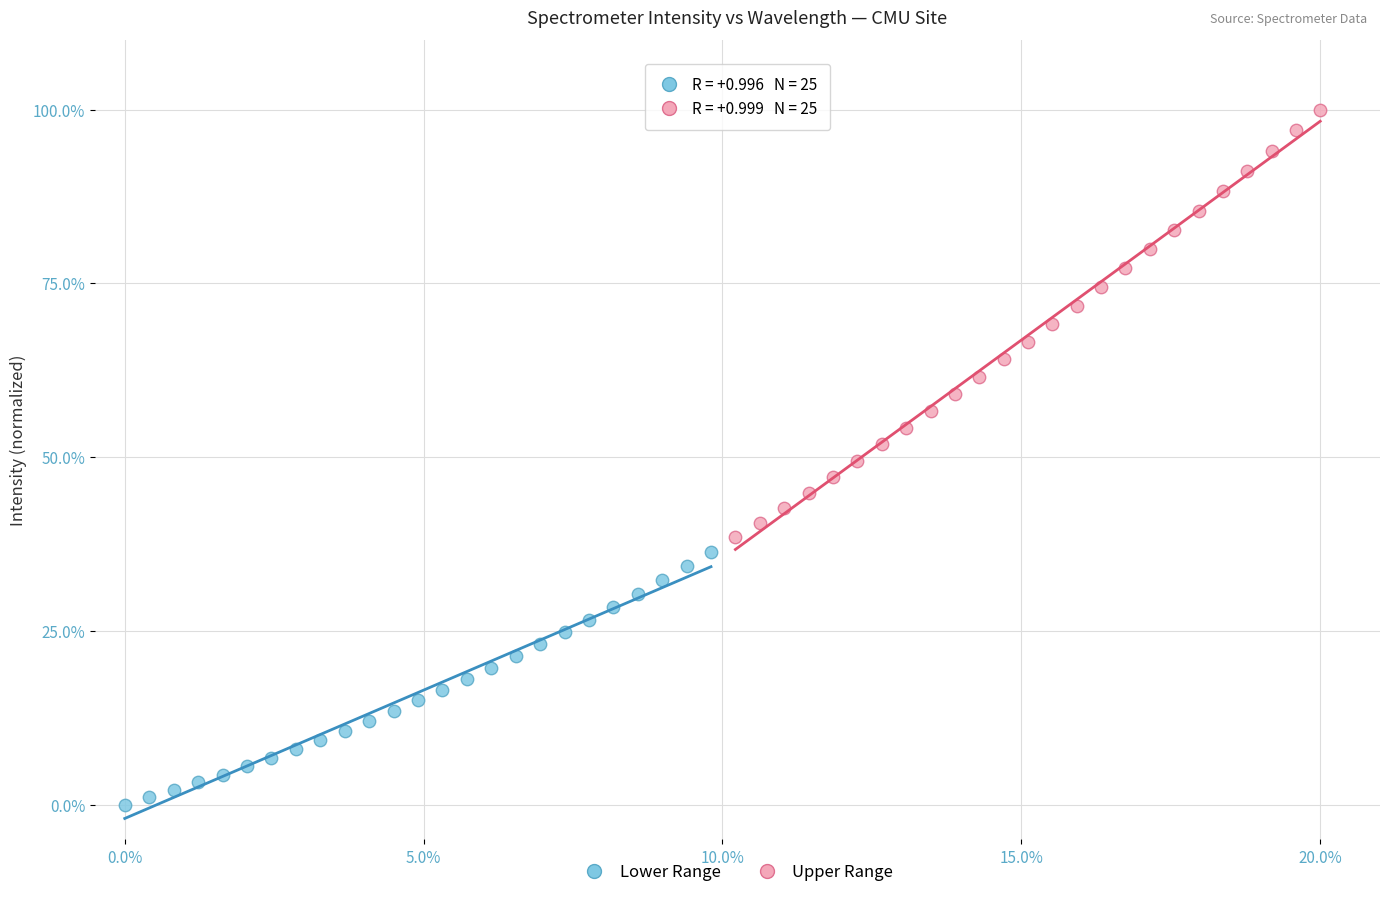

Which series reaches the maximum Y coordinate?

Upper Range